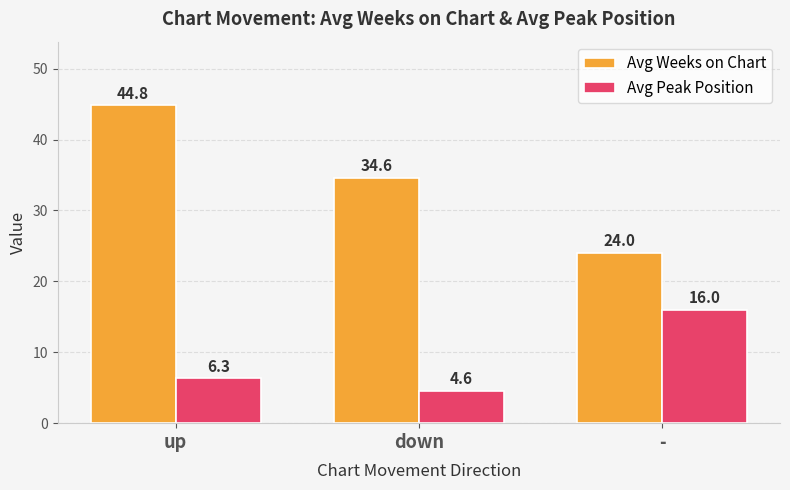

How many groups of bars are there?

3